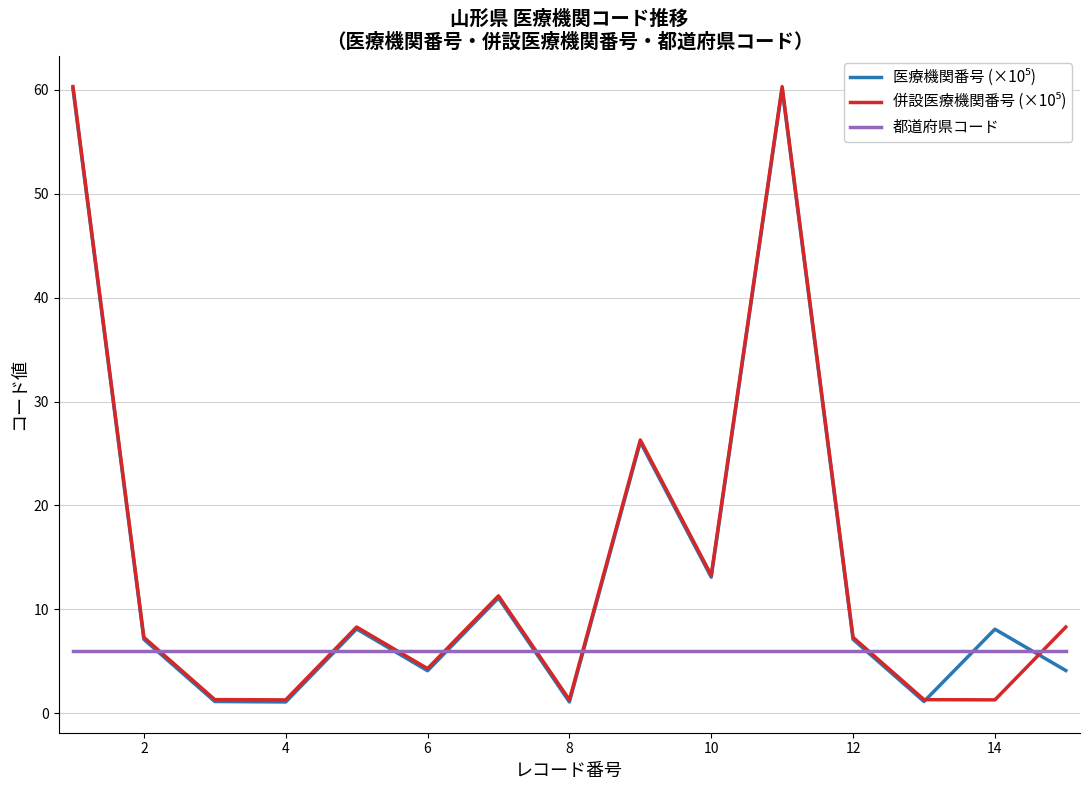

Does the chart display data point markers on the line(s)?

No